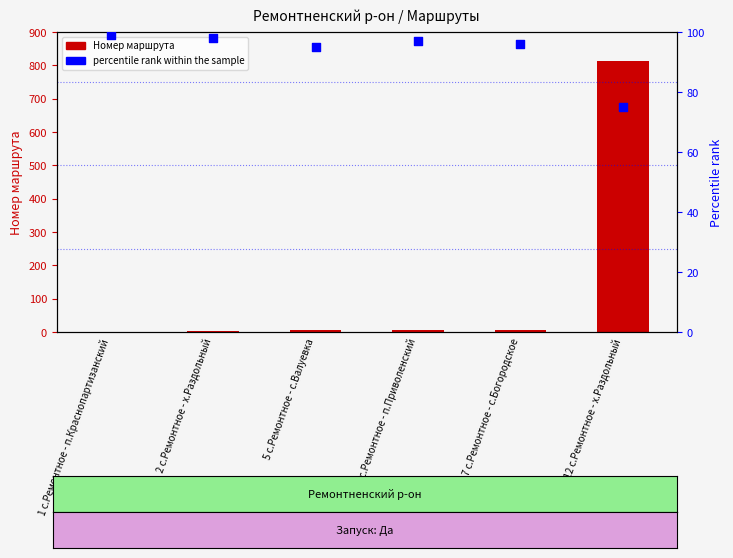

At which category is the sum across all series the highest?

812 с.Ремонтное - х.Раздольный